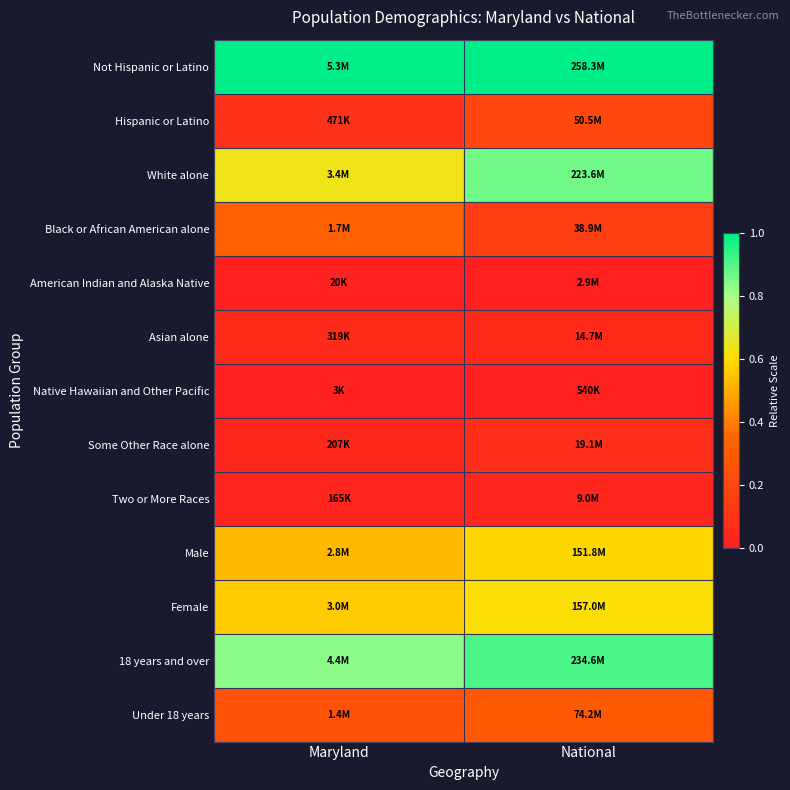

Which has a higher value, Maryland or National?

Maryland